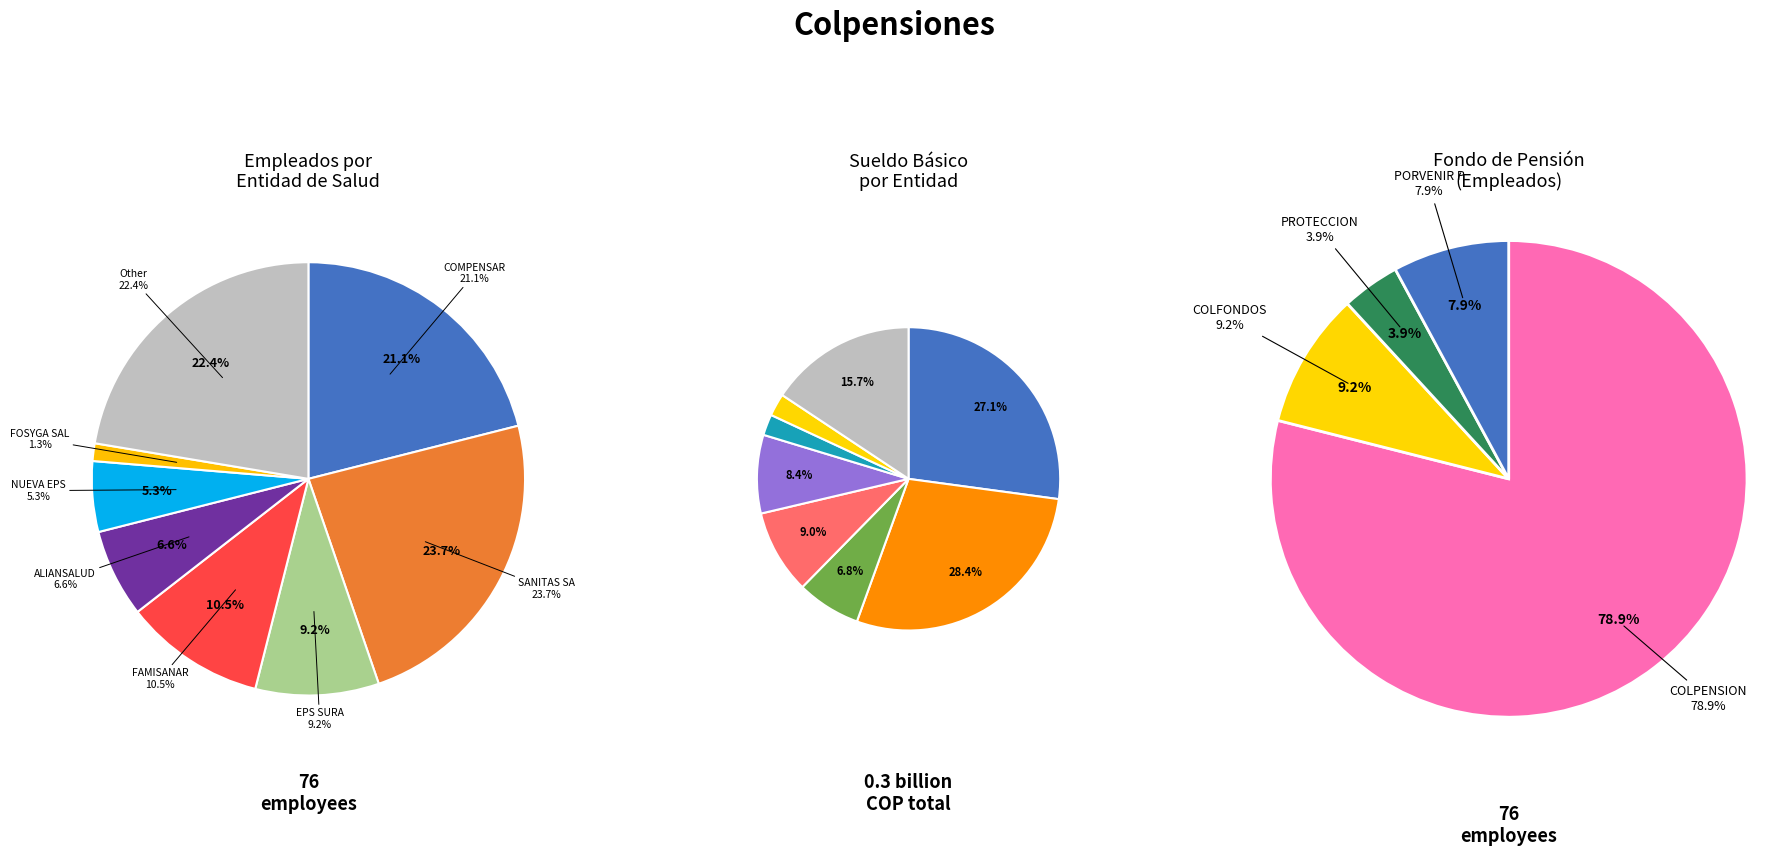

Rank the categories by value from highest to lowest.

SANITAS SA, Other, COMPENSAR, FAMISANAR, EPS SURA, ALIANSALUD, NUEVA EPS, FOSYGA SAL